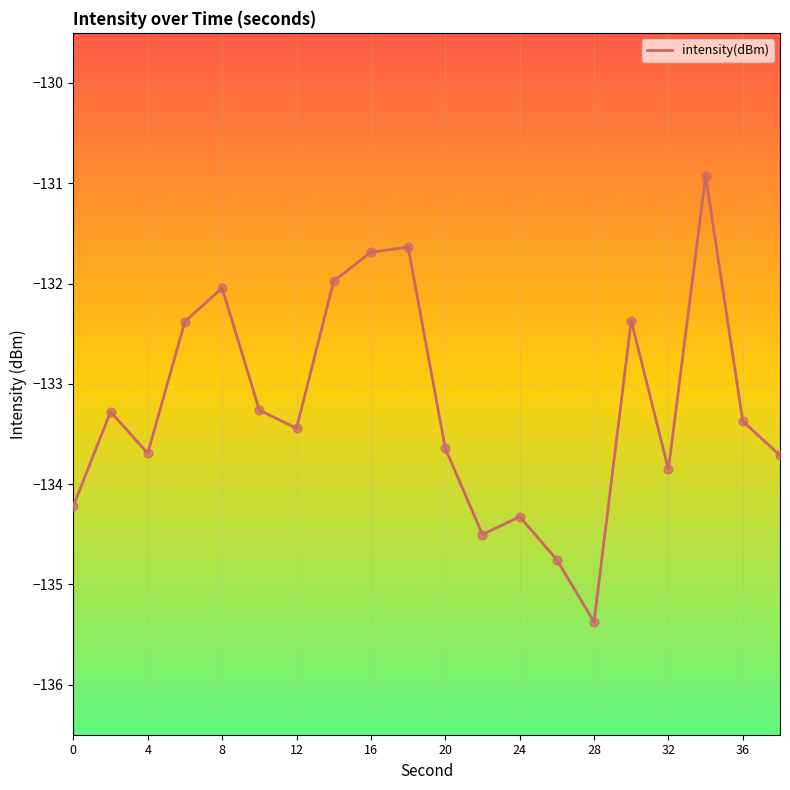

What is the difference between the maximum and minimum values?

4.4